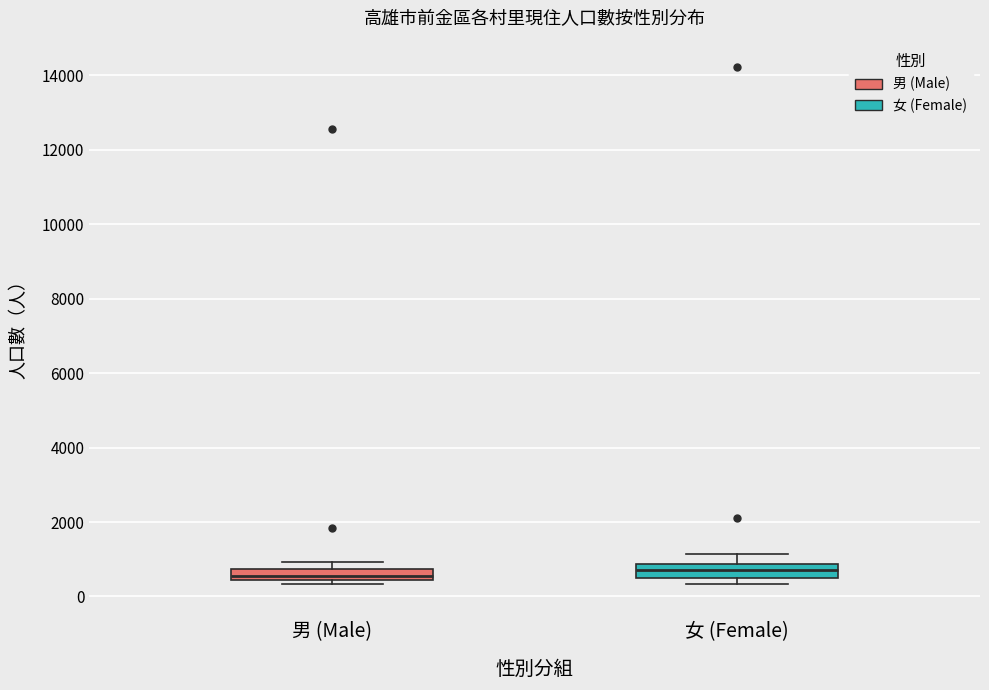

Where does the median line of the box for 男 (Male) sit on the y-axis? The values are not printed on the chart, so give them approximately, as read against the axis.

600